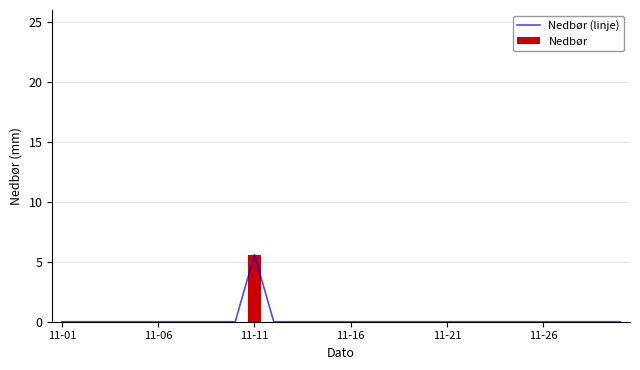

Which series has the widest spread of values?

Nedbør (linje)